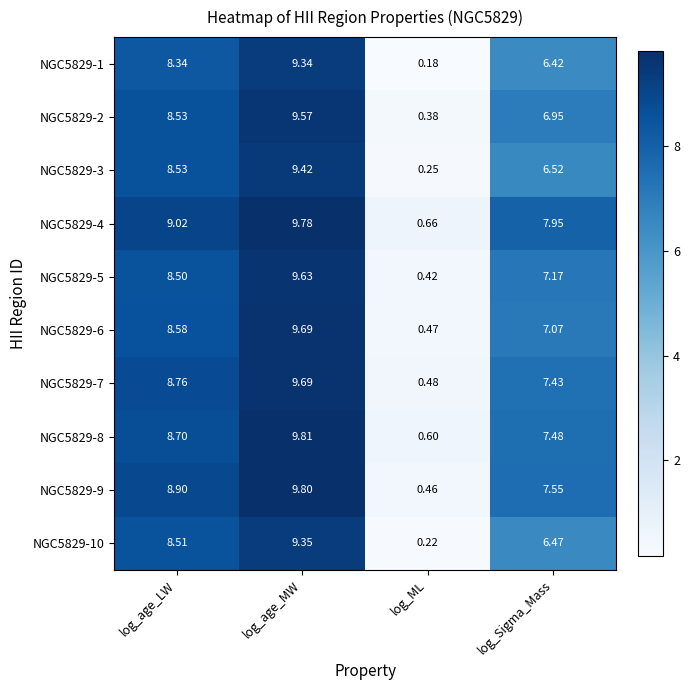

Rank the categories by NGC5829-1 value from highest to lowest.

log_age_MW, log_age_LW, log_Sigma_Mass, log_ML